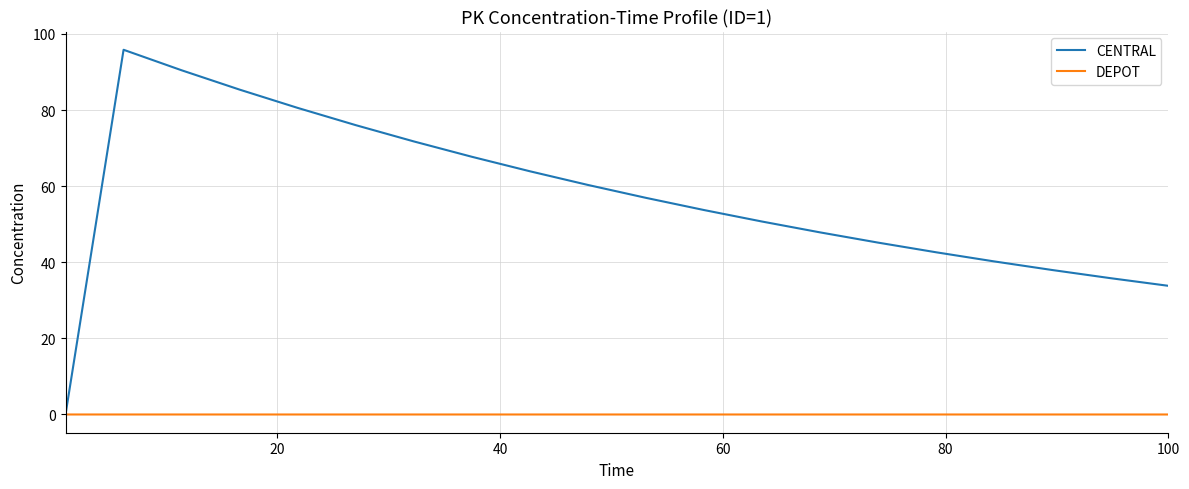

What is the maximum value shown in the chart?

95.8